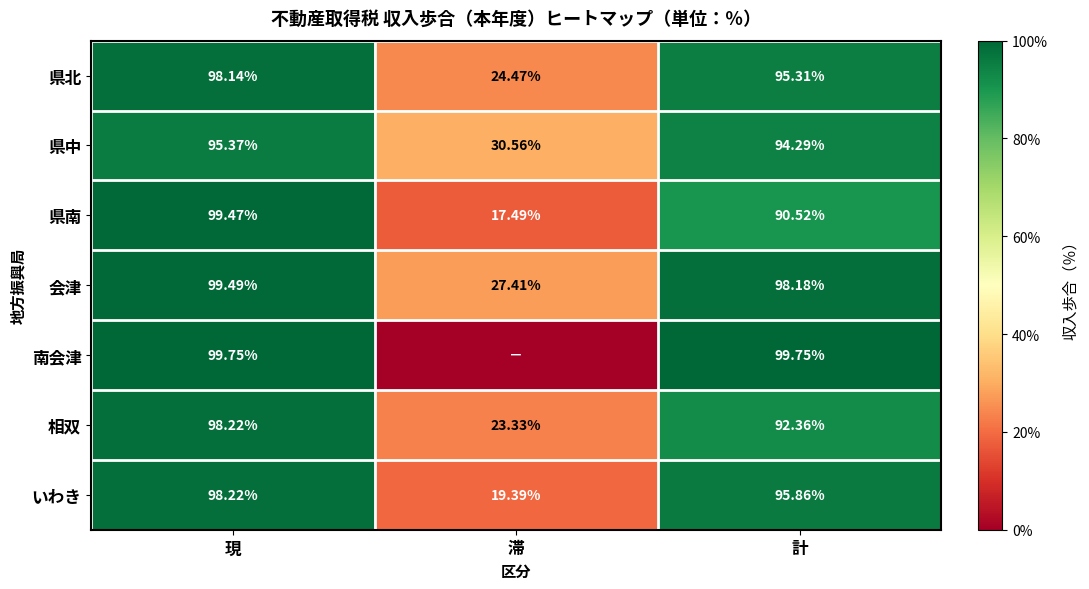

What is the total value across all series at 滞?

142.7